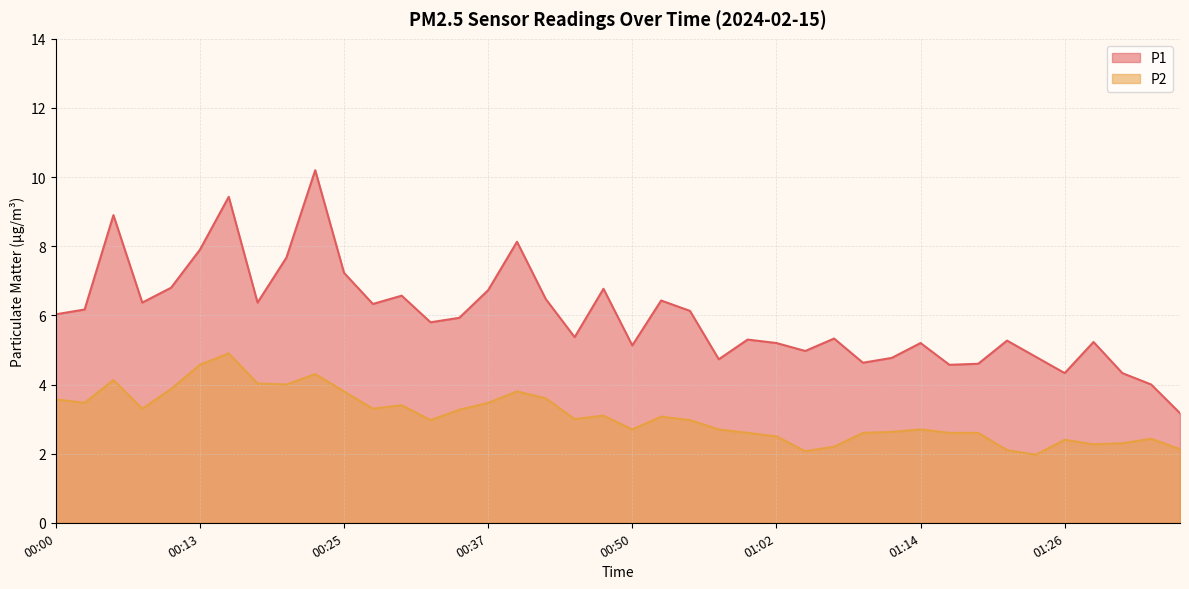

What is the spread (max minus min) of values at 00:59?

2.7